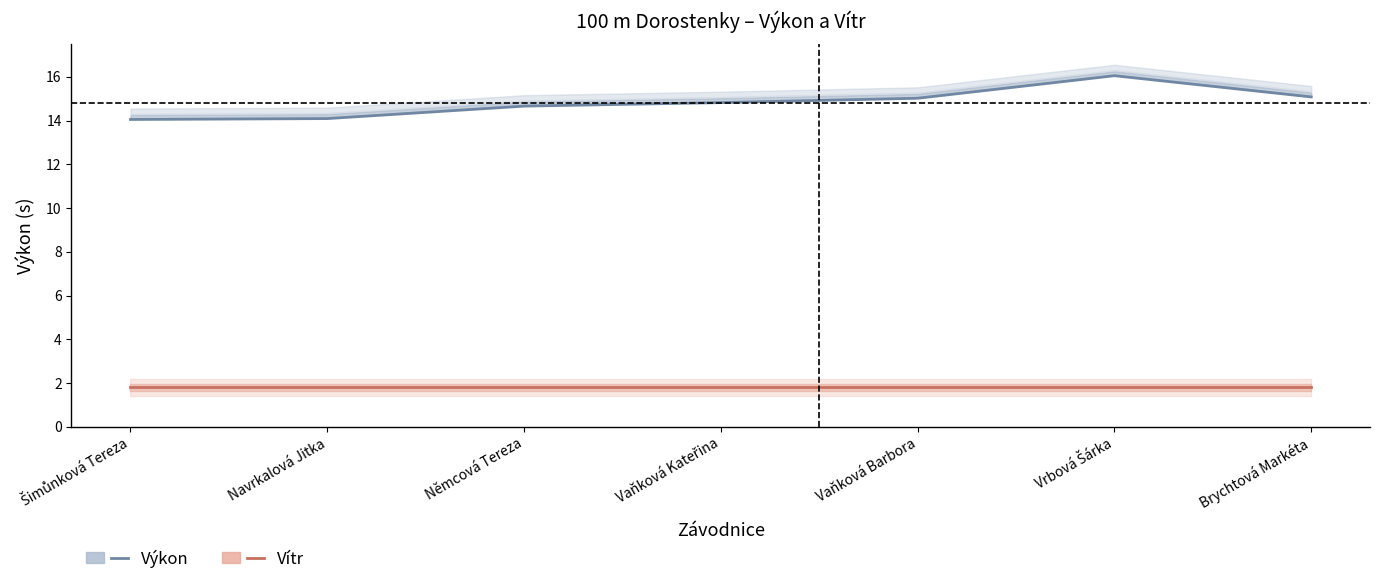

True or false: Vítr and Výkon cross at least once.

False